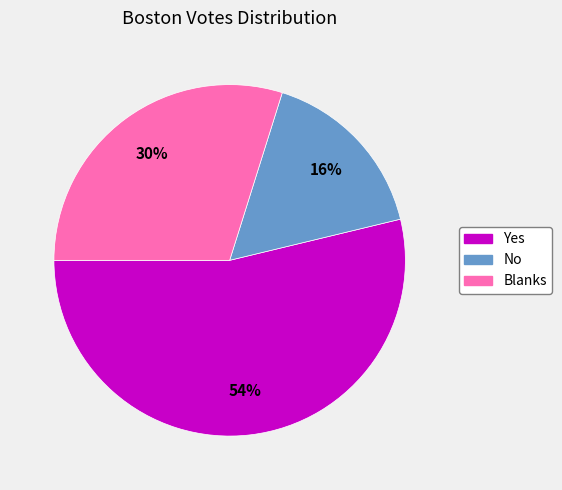

Combined, do Yes and Blanks account for over 50%?

Yes